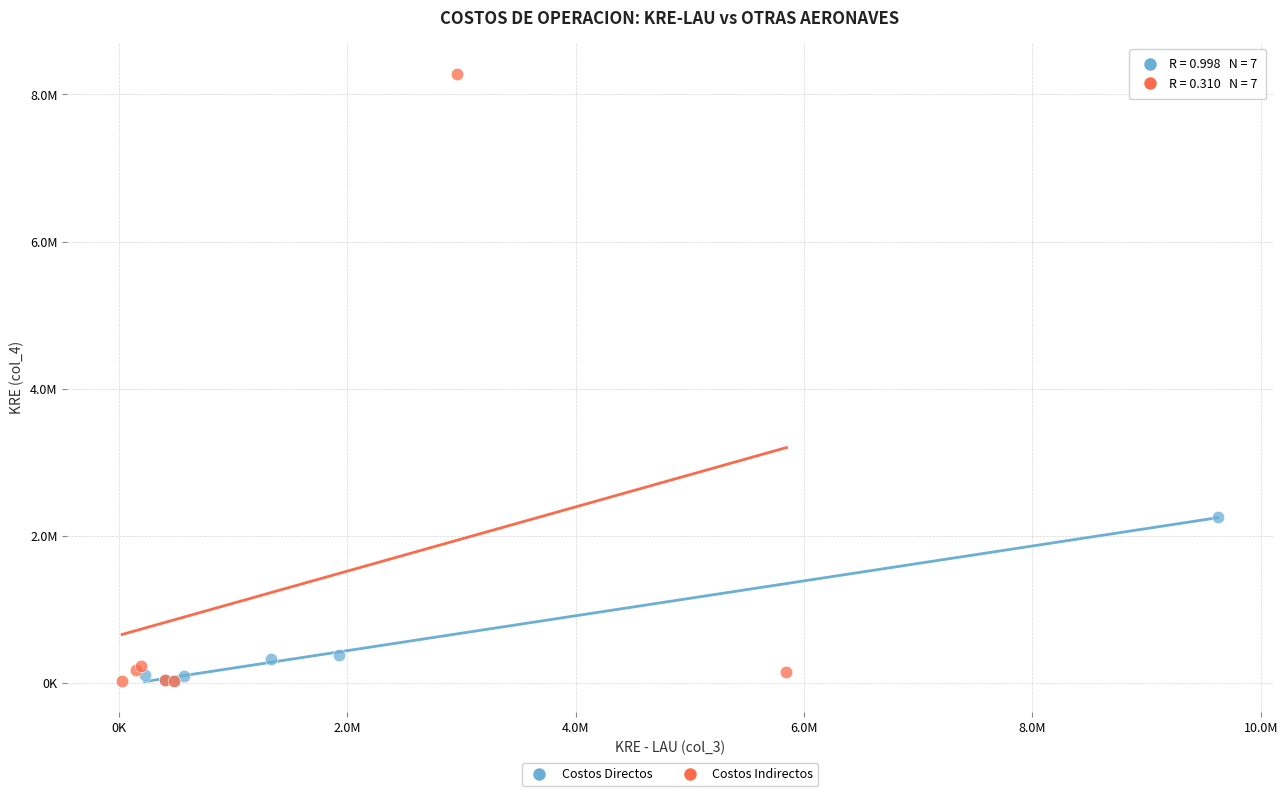

What are all the series names shown in the legend?

Costos Directos, Costos Indirectos